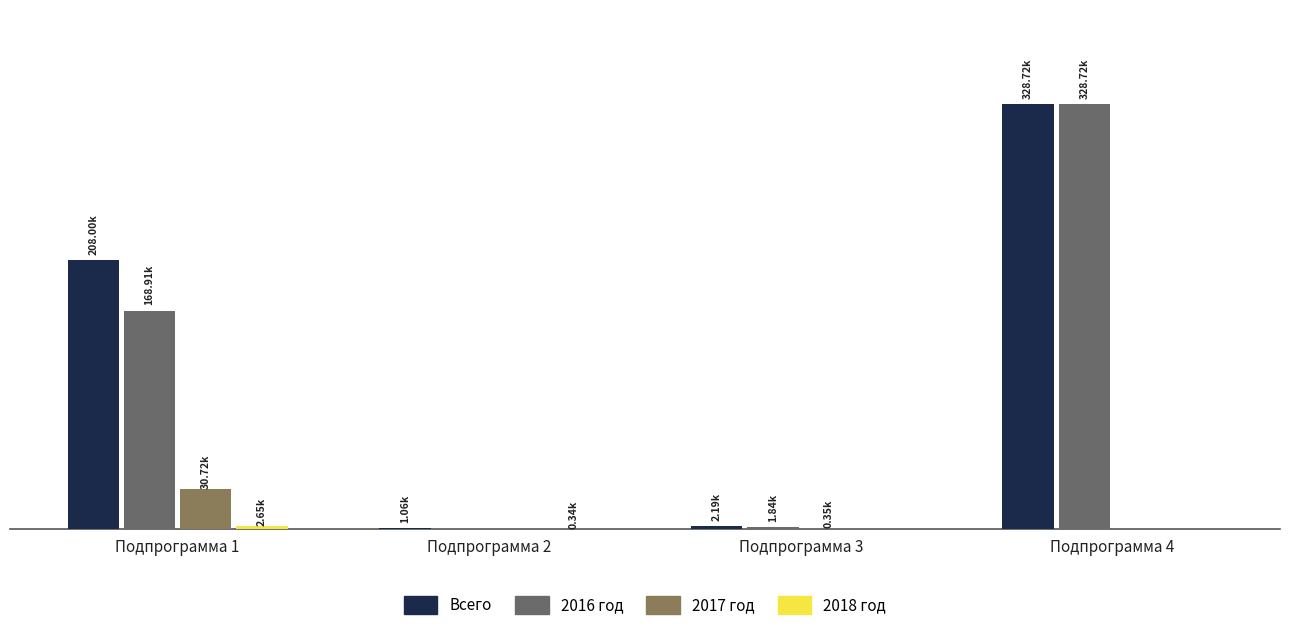

Rank the categories by 2017 год value from highest to lowest.

Подпрограмма 1, Подпрограмма 3, Подпрограмма 2, Подпрограмма 4